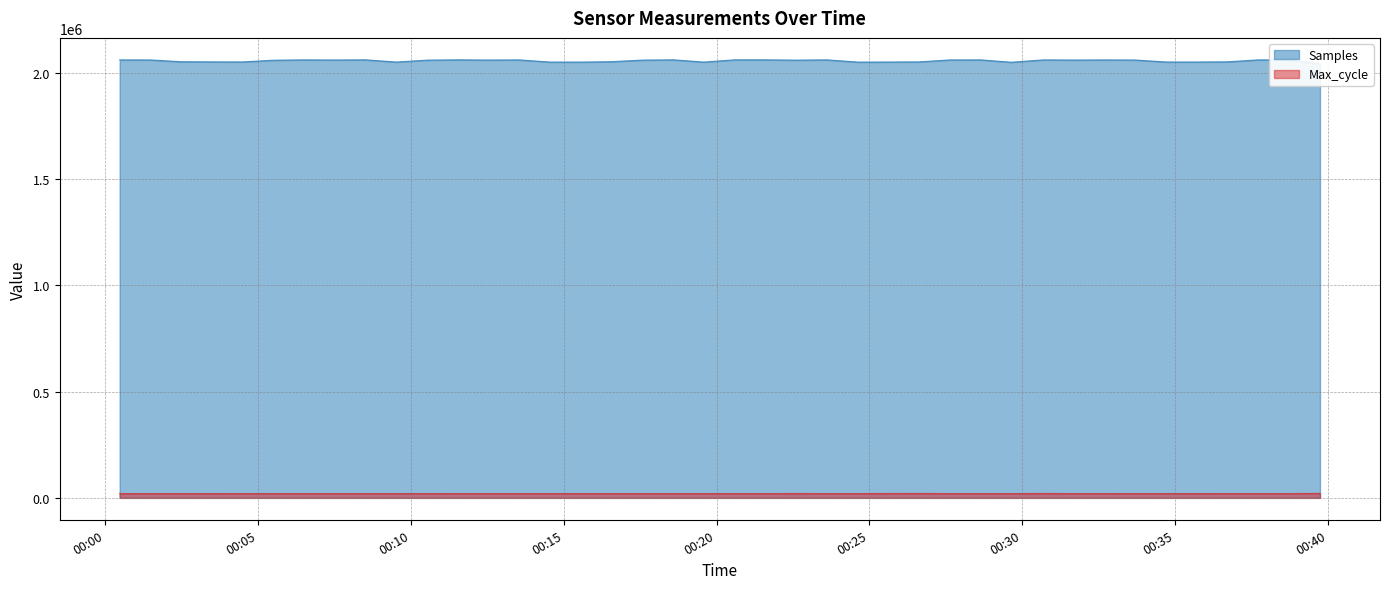

How many lines are shown in the chart?

6